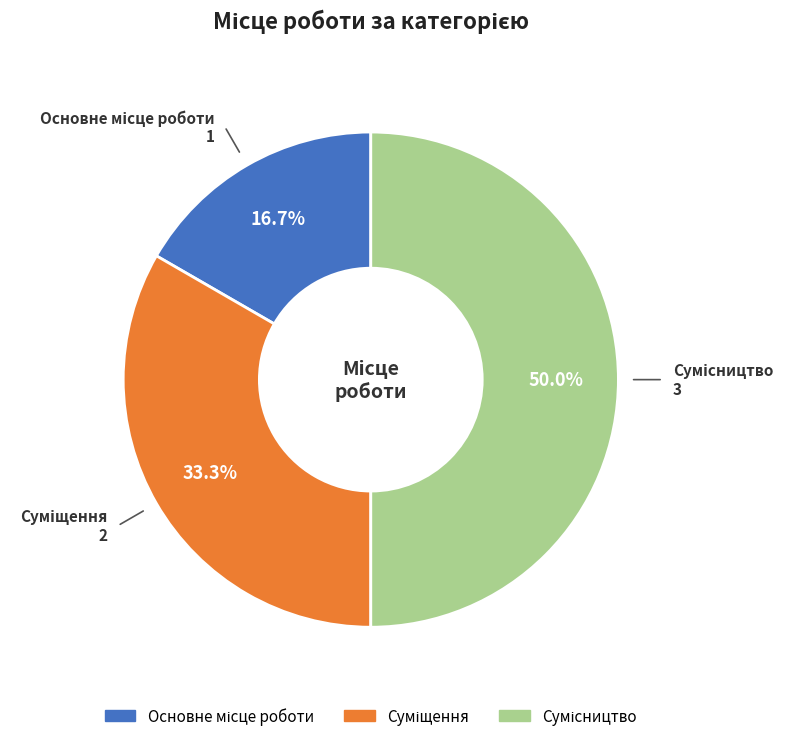

What is the change in value from Суміщення to Сумісництво?

+1